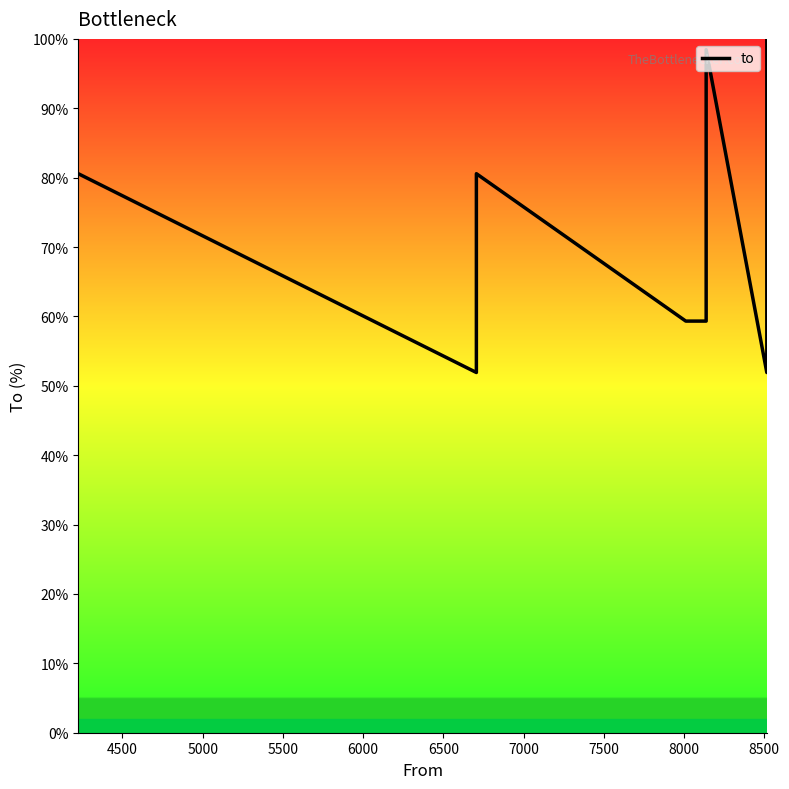

Does the chart have visible grid lines?

No